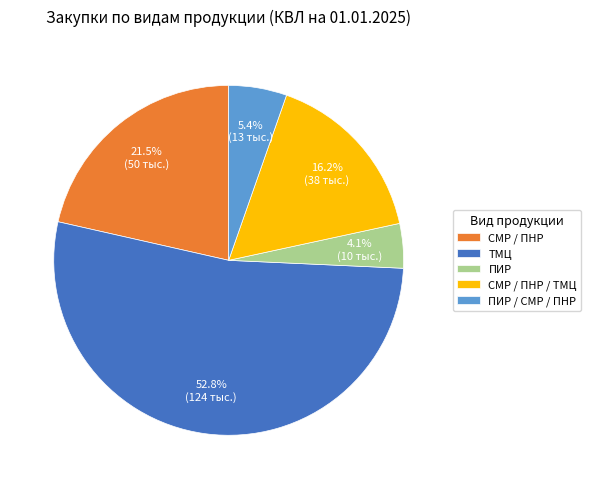

Does ТМЦ represent more than half of the total?

Yes